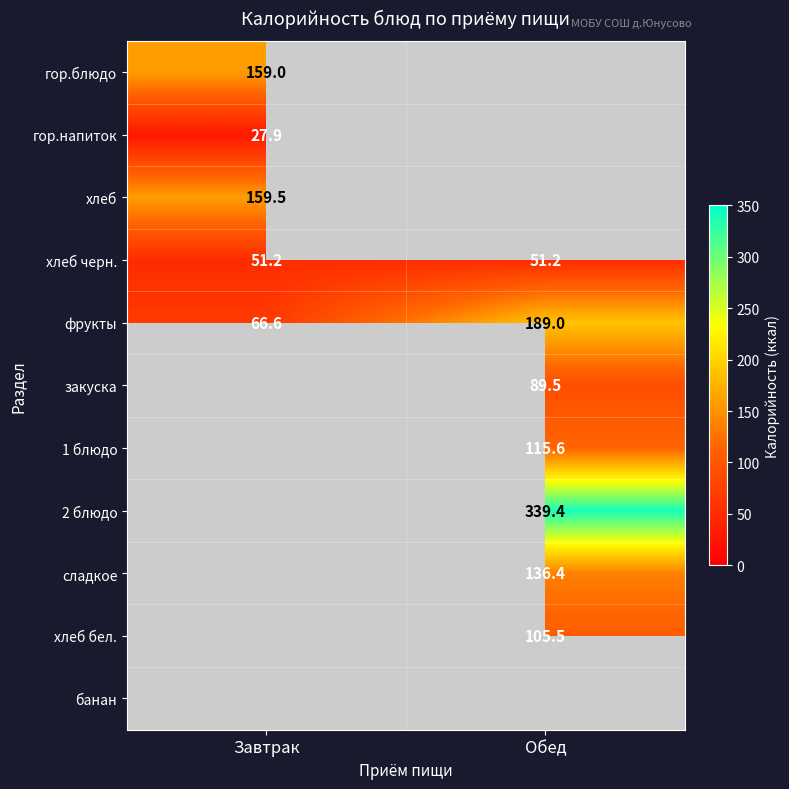

Is the value of фрукты at Обед greater than the value of закуска at Обед?

Yes